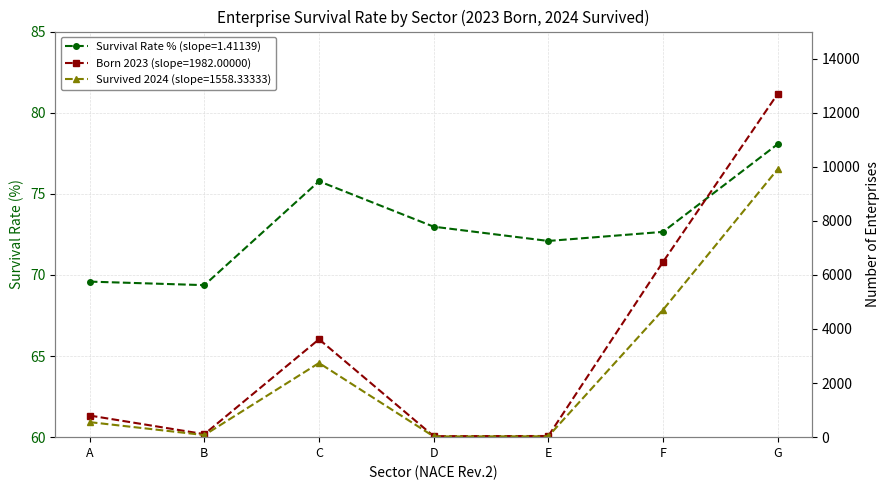

Reading right to left, list all the values displayed in this chart.

Survival Rate (%) 2024: G=78.1	F=72.7	E=72.1	D=73.0	C=75.8	B=69.4	A=69.6
Enterprises Born 2023: G=12691.0	F=6476.0	E=43.0	D=37.0	C=3620.0	B=111.0	A=799.0
Survived 2024: G=9906.0	F=4705.0	E=31.0	D=27.0	C=2743.0	B=77.0	A=556.0